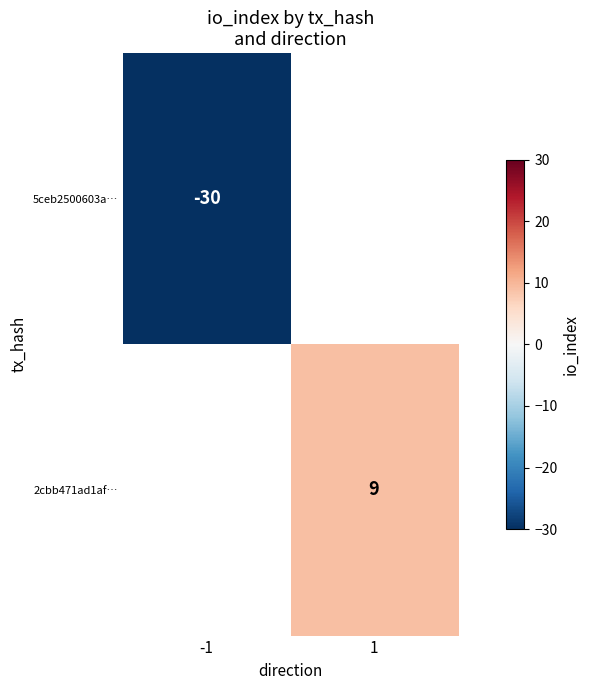

The 5ceb2500603a… series shows -30 at -1. True or false?

True